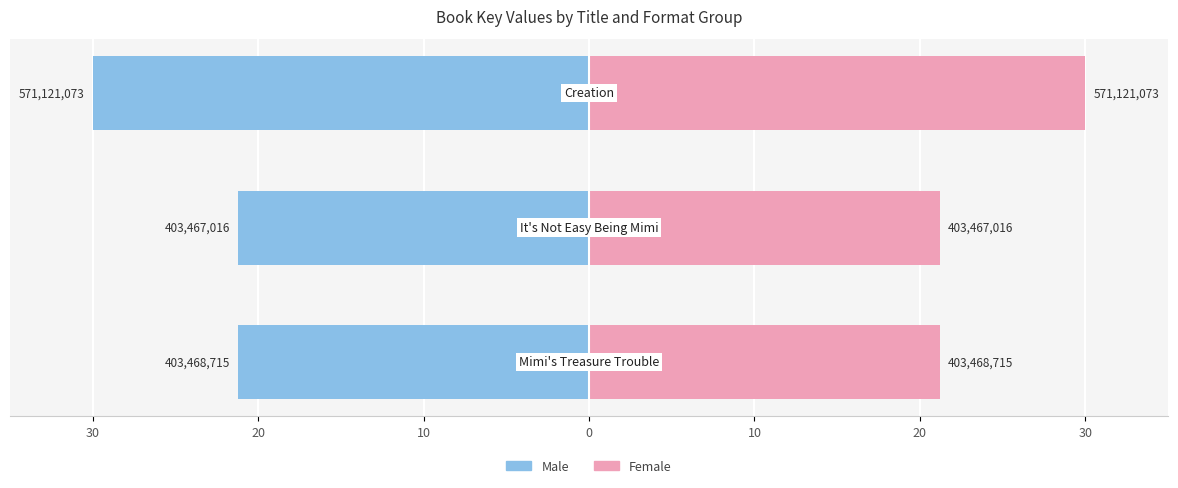

What is the average value of the Female series?

24.1